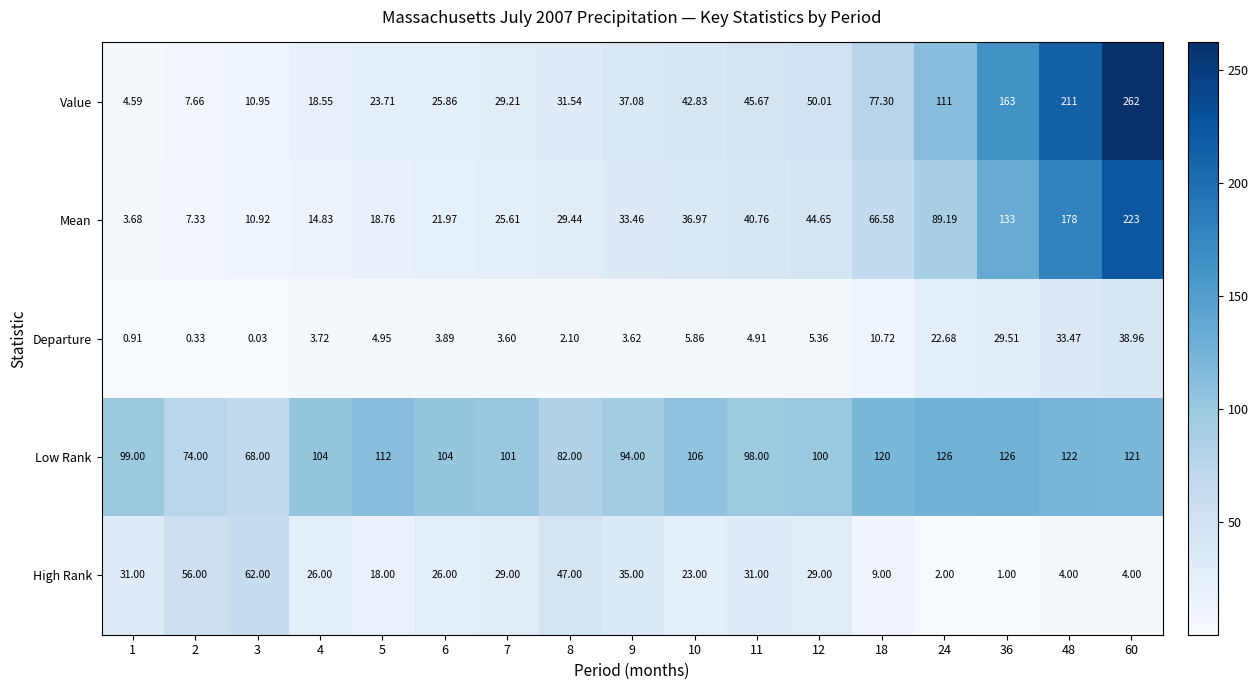

At which category does the chart reach its peak across all series?

60